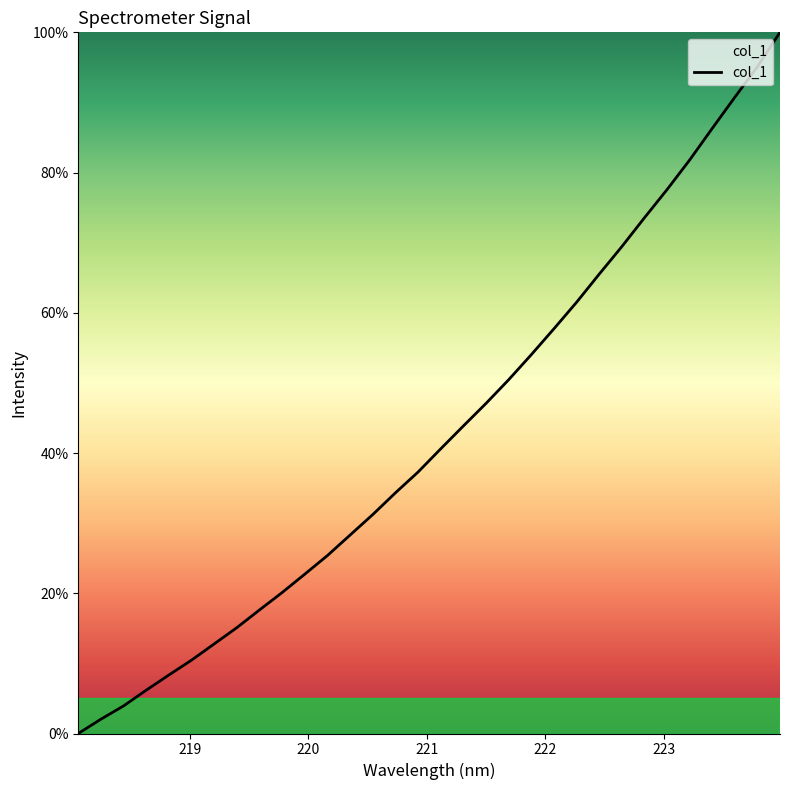

Does the chart display data point markers on the line(s)?

No